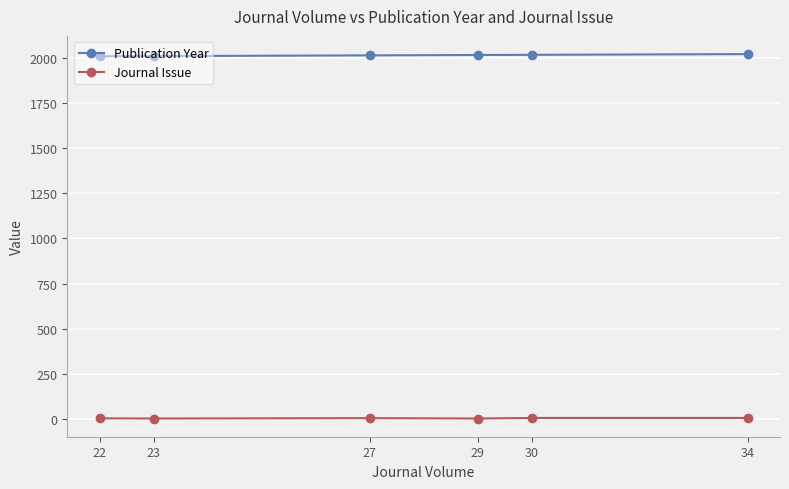

What is the sum of the Journal Issue values at 22 and 34?

10